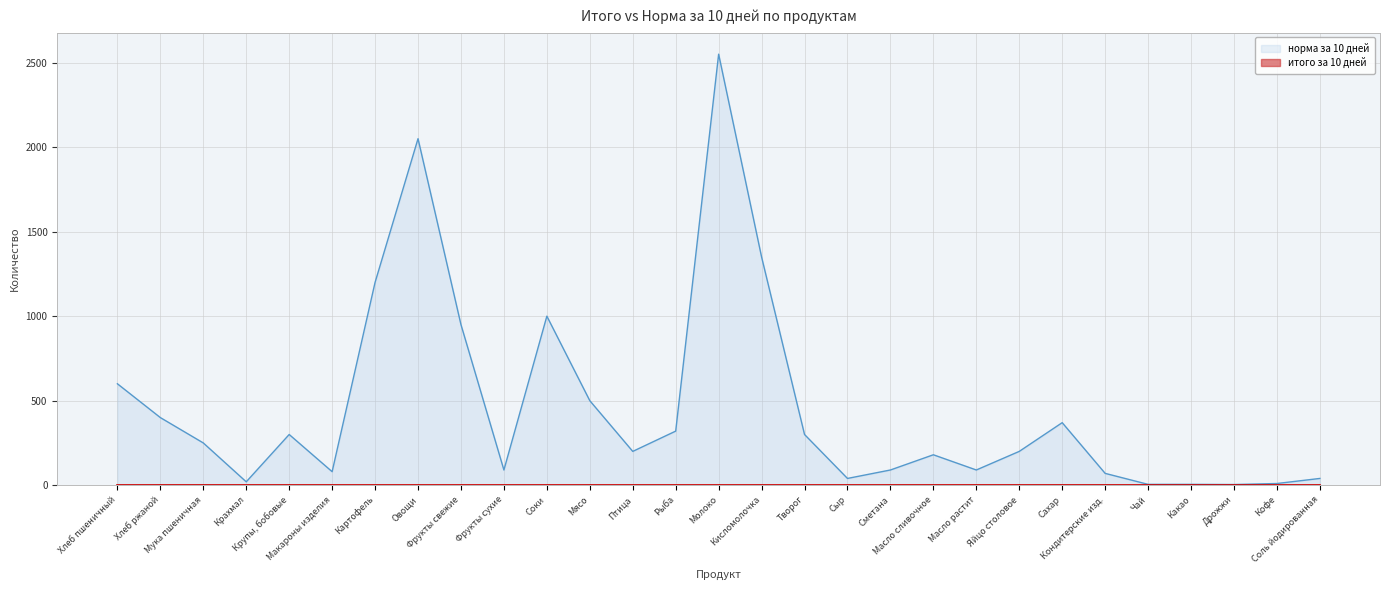

Which has a higher value, Соль йодированная or Крахмал?

Соль йодированная